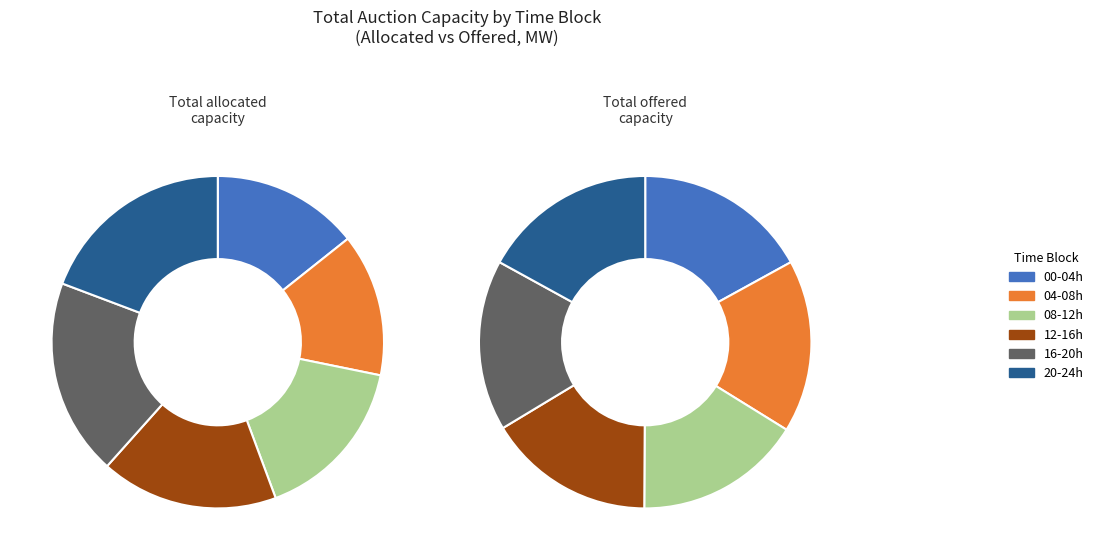

To the nearest percent, what is the difference between the 13:00 and 10:00 slice percentages?

1%